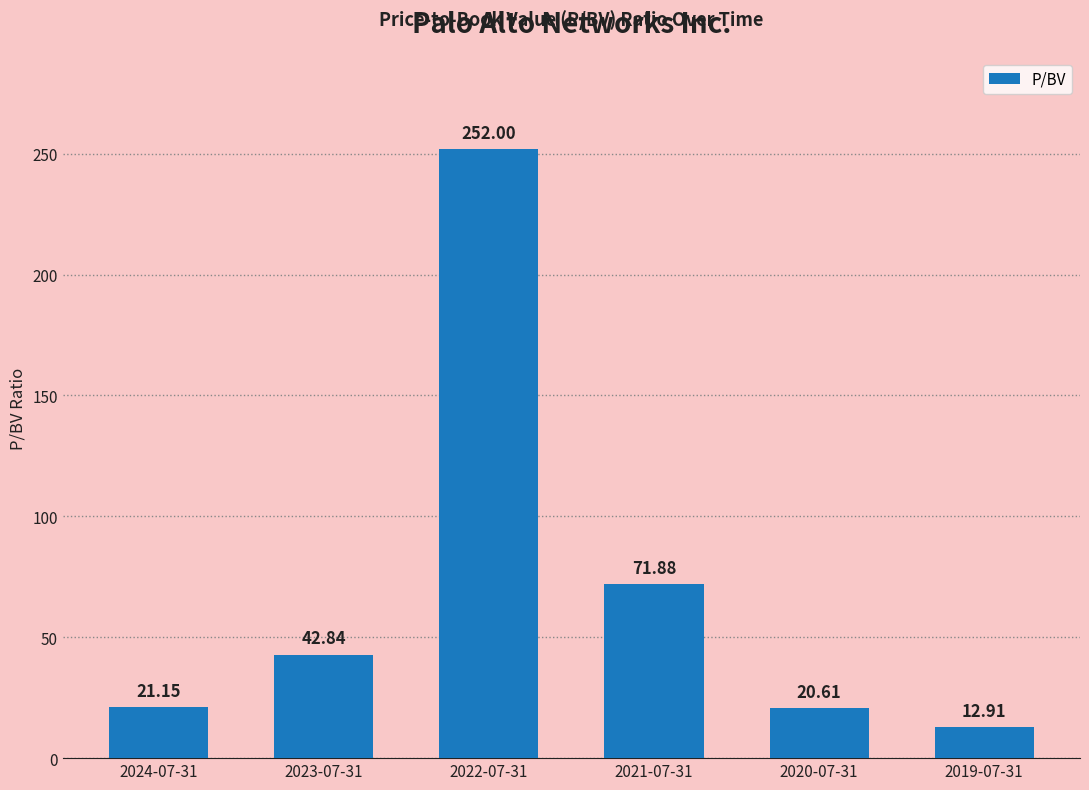

How many values are below 42?

3